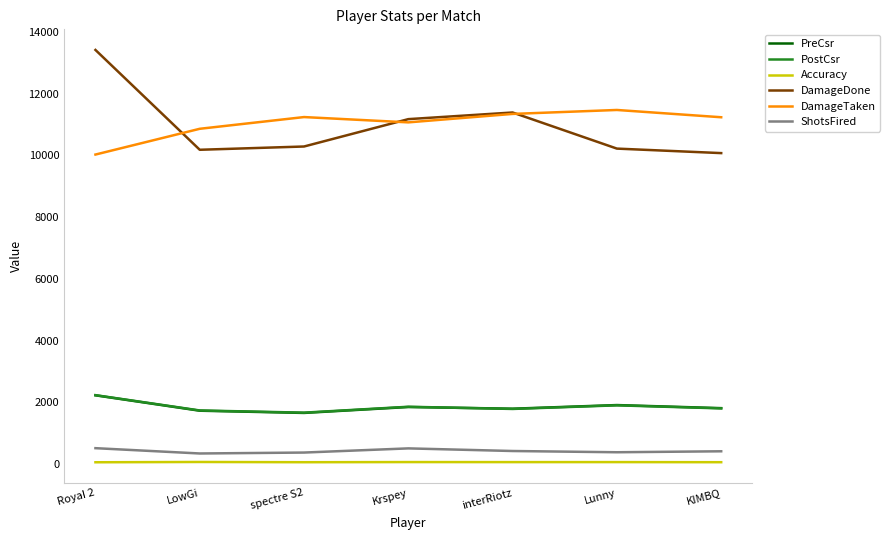

True or false: ShotsFired and DamageTaken cross at least once.

False